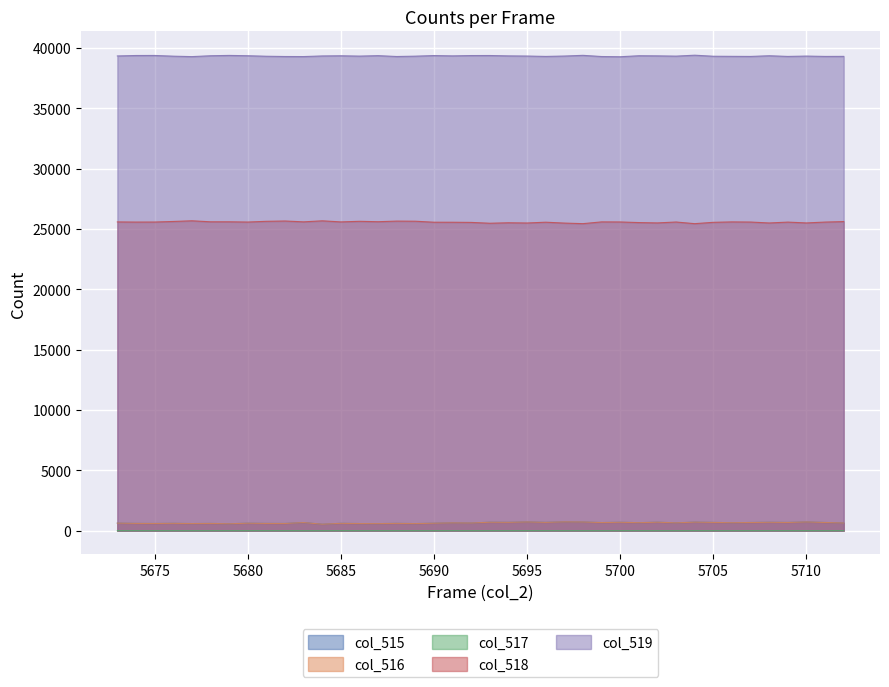

Which series has the largest total across all categories?

col_519